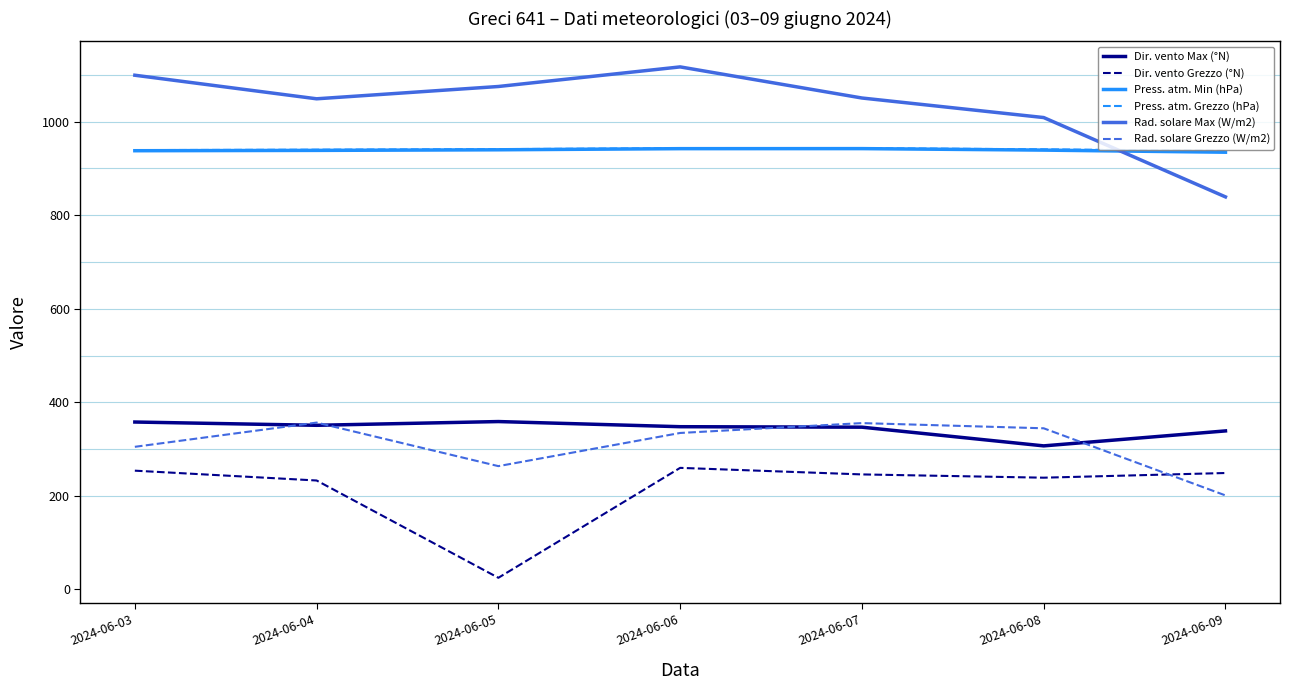

True or false: Rad. solare Max (W/m2) and Dir. vento Grezzo (°N) intersect in this chart.

False